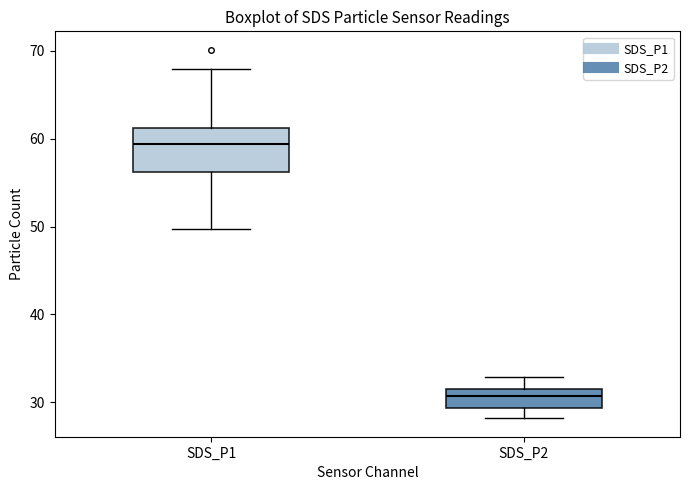

Which box has the lowest median line?

SDS_P2